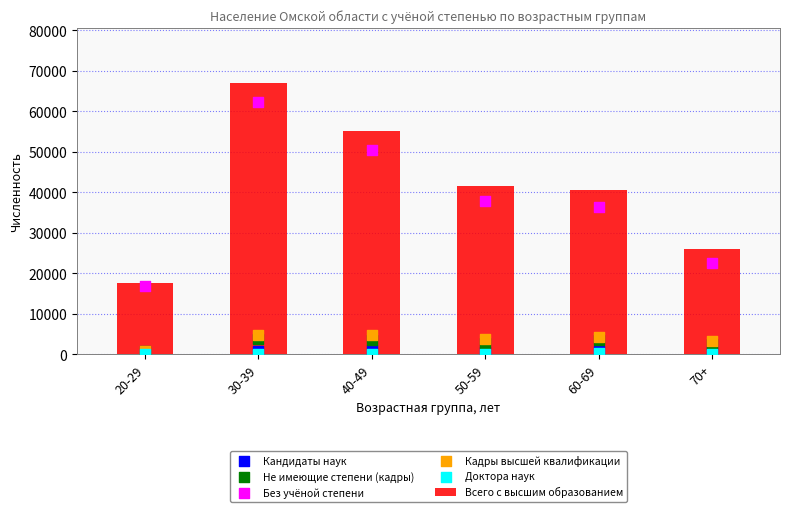

Is the value of Не имеющие степени (кадры) at 20-29 greater than the value of Кадры высшей квалификации at 50-59?

No